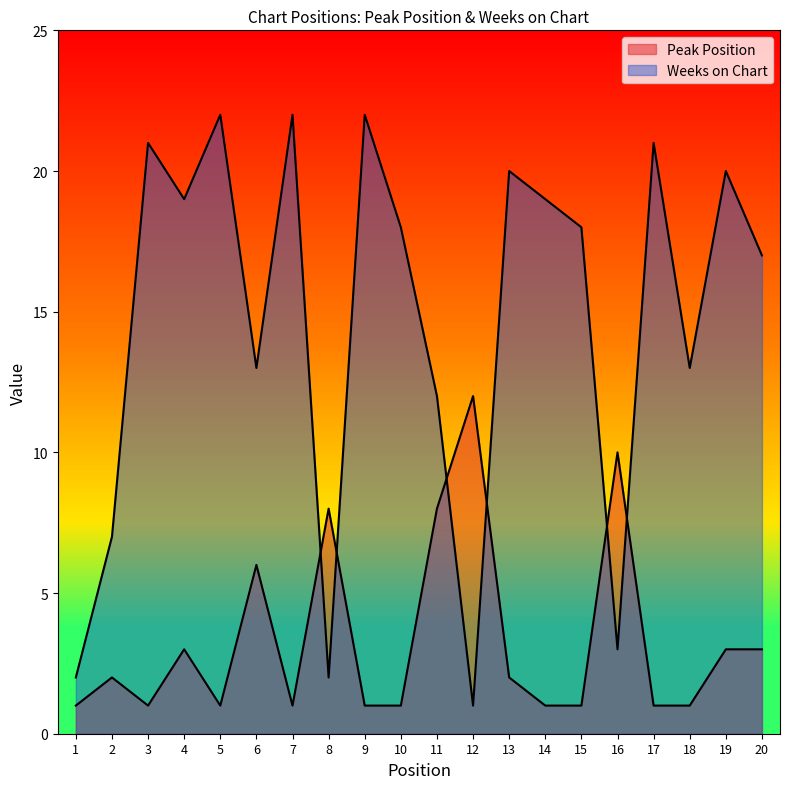

Does the chart display data point markers on the line(s)?

No